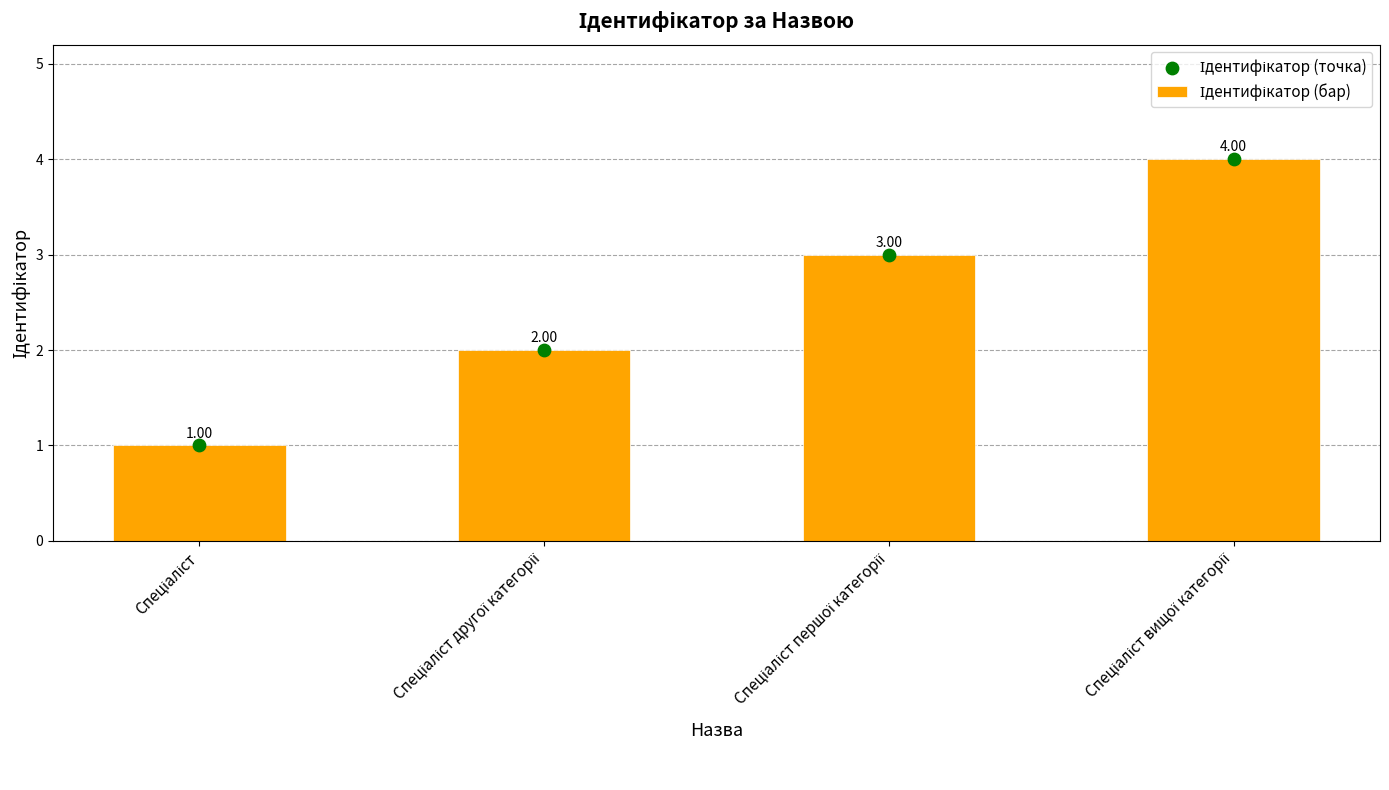

Which series has the largest total across all categories?

Ідентифікатор (бар)